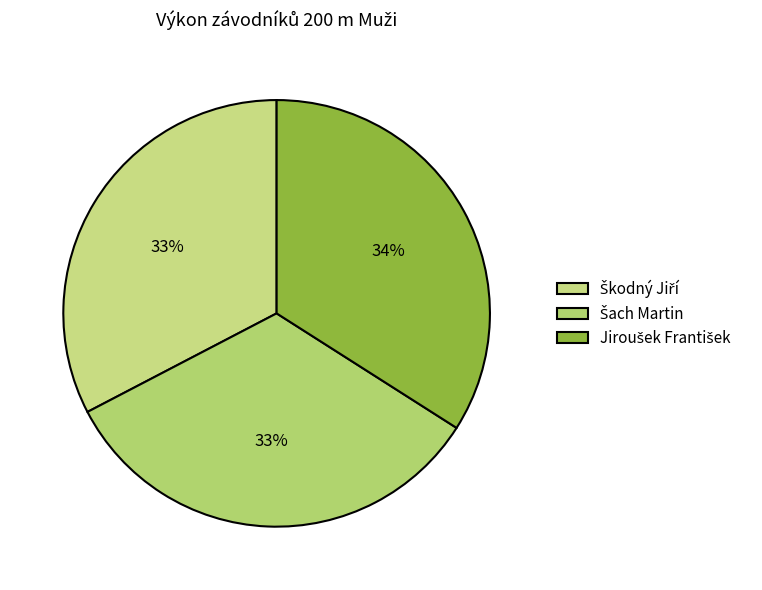

Which category has the biggest portion of the pie?

Jiroušek František